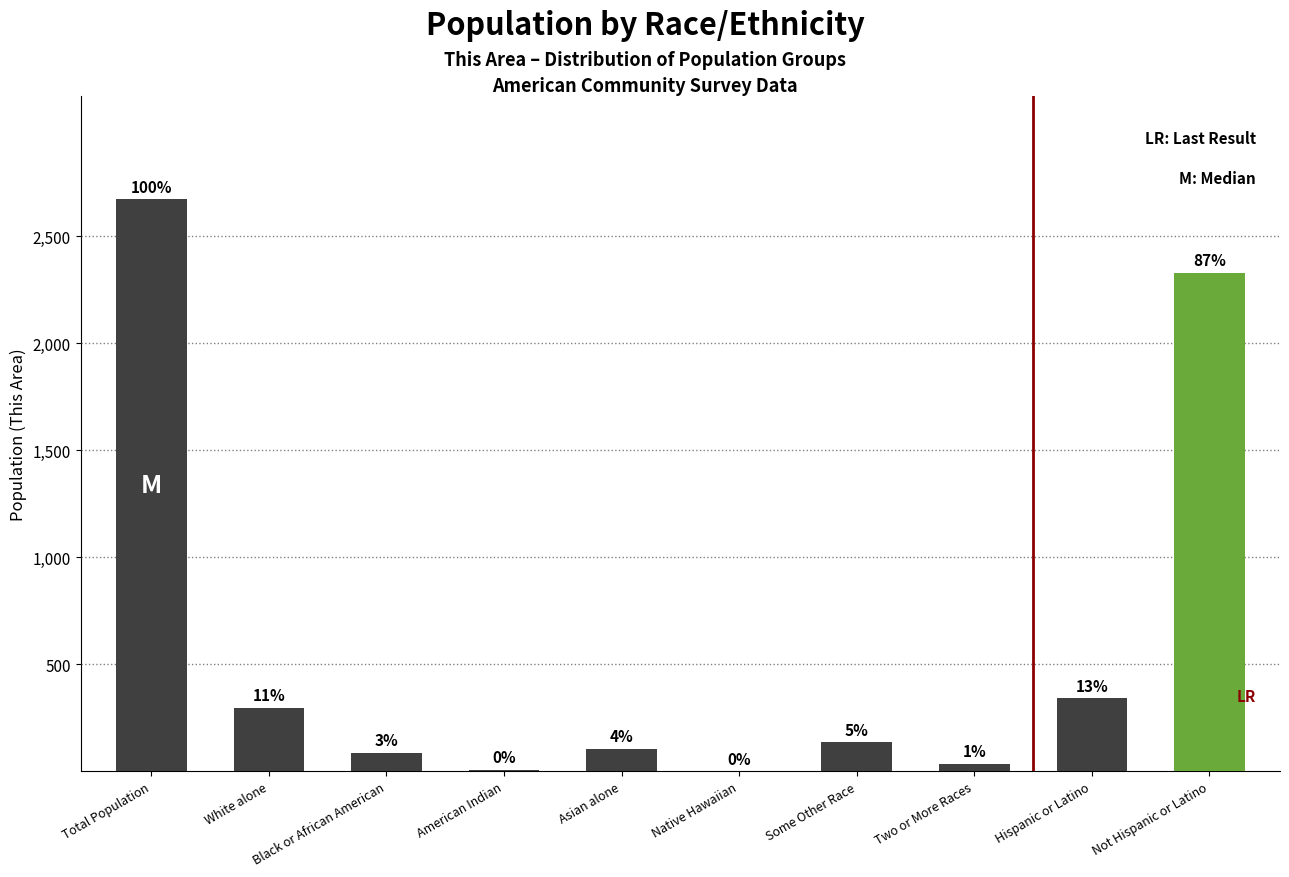

What is the maximum value shown in the chart?

2674